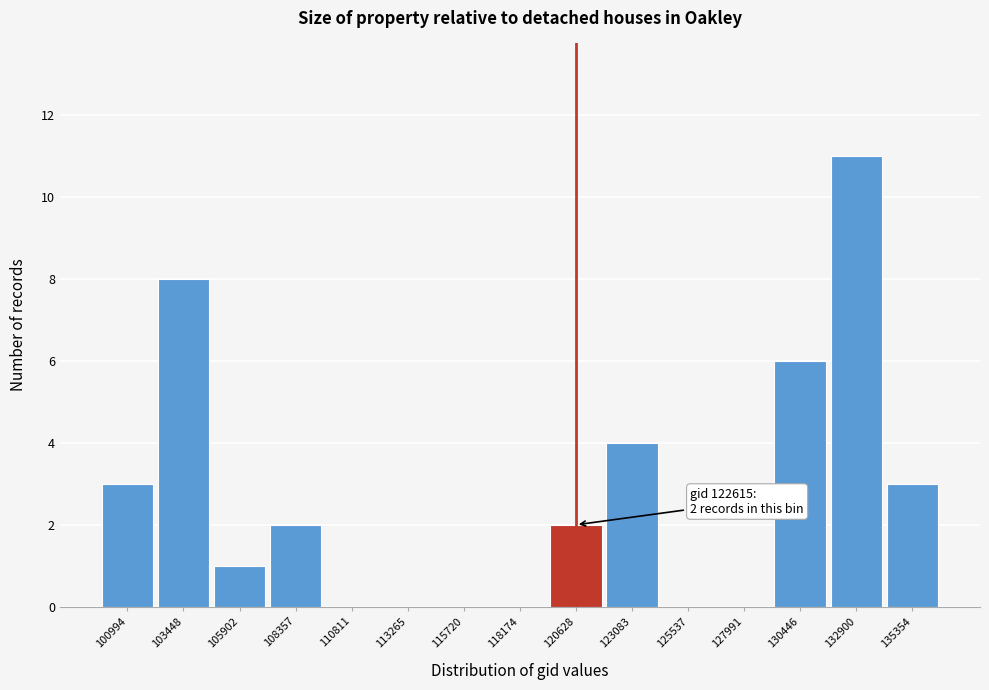

Reading left to right, transcribe all the data shown in this chart.

100994=3	103448=8	105902=1	108357=2	110811=0	113265=0	115720=0	118174=0	120628=2	123083=4	125537=0	127991=0	130446=6	132900=11	135354=3